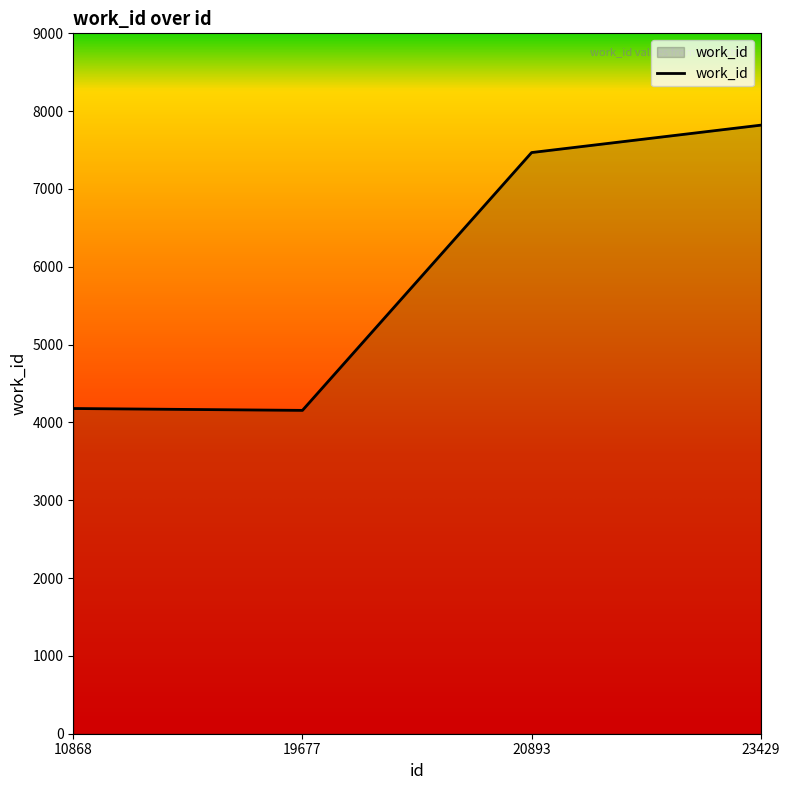

Read the value at 19677.

4155